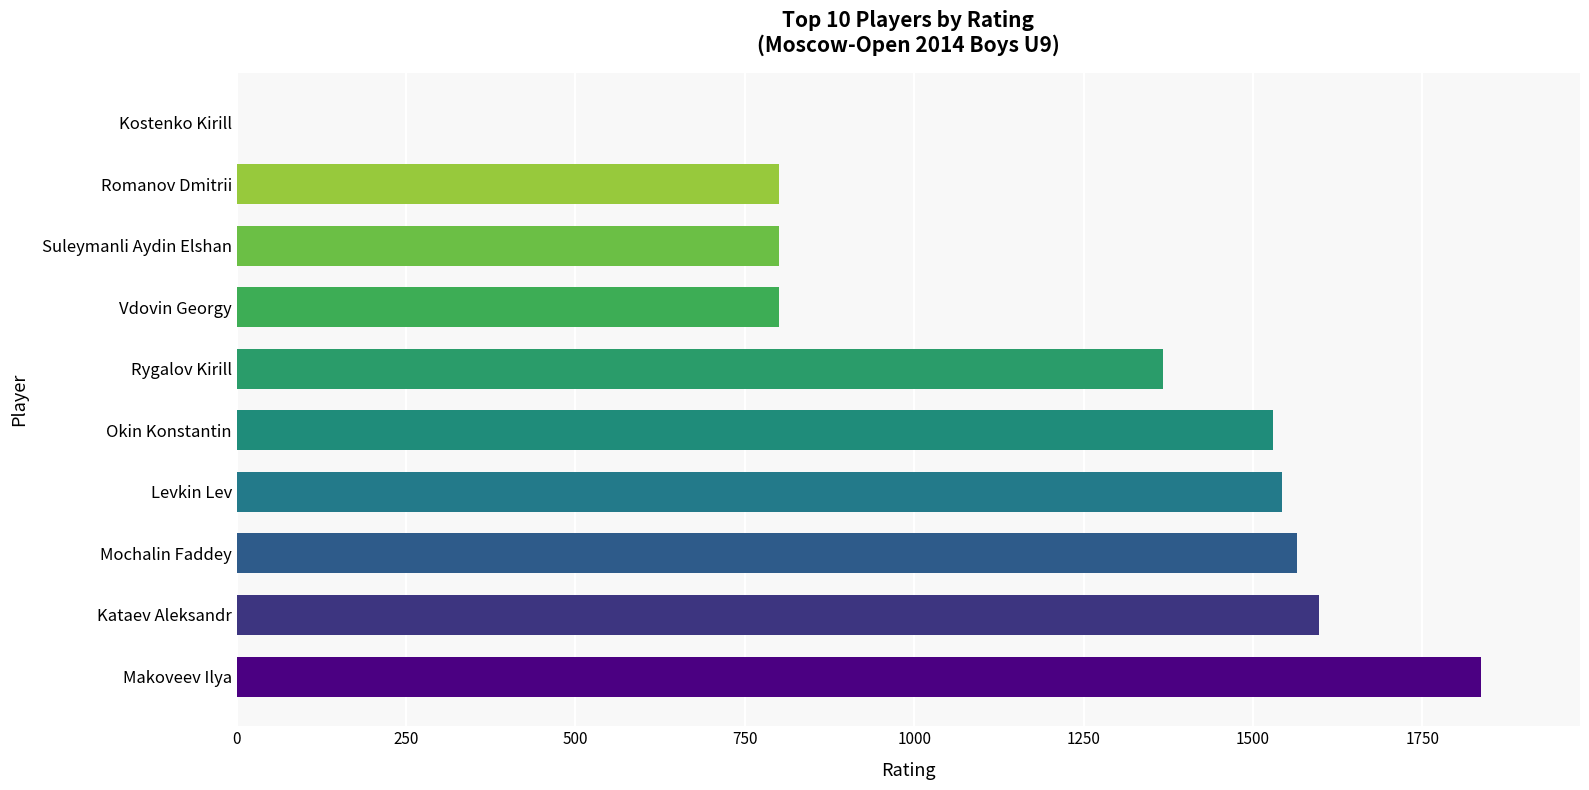

The chart shows a value of 800 at Romanov Dmitrii. True or false?

True